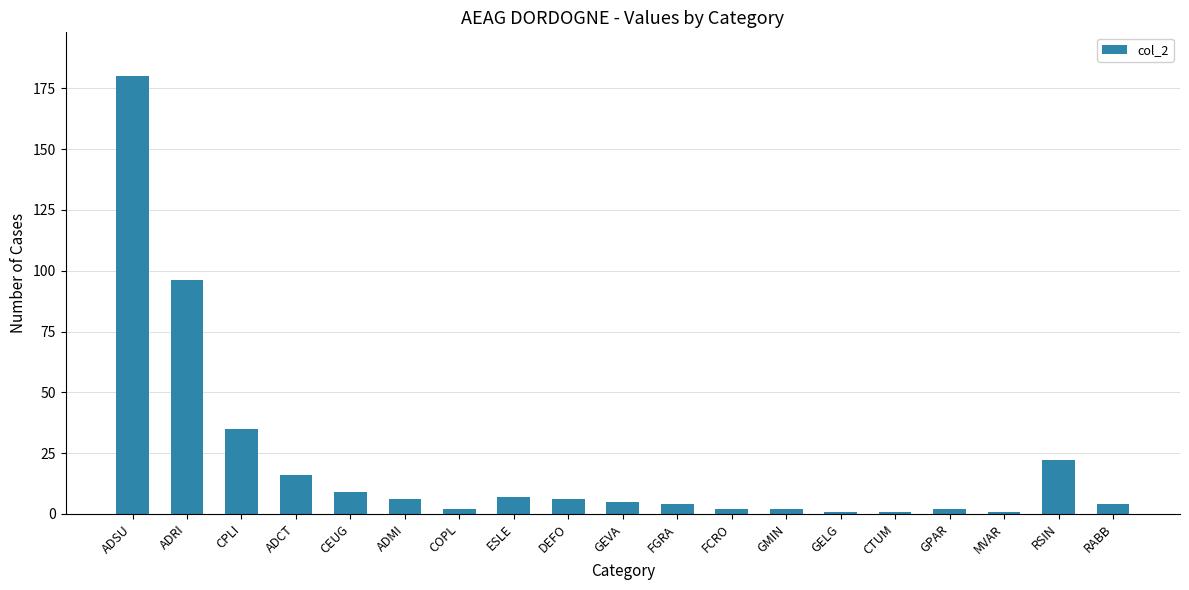

True or false: the data shows 15 at RSIN.

False